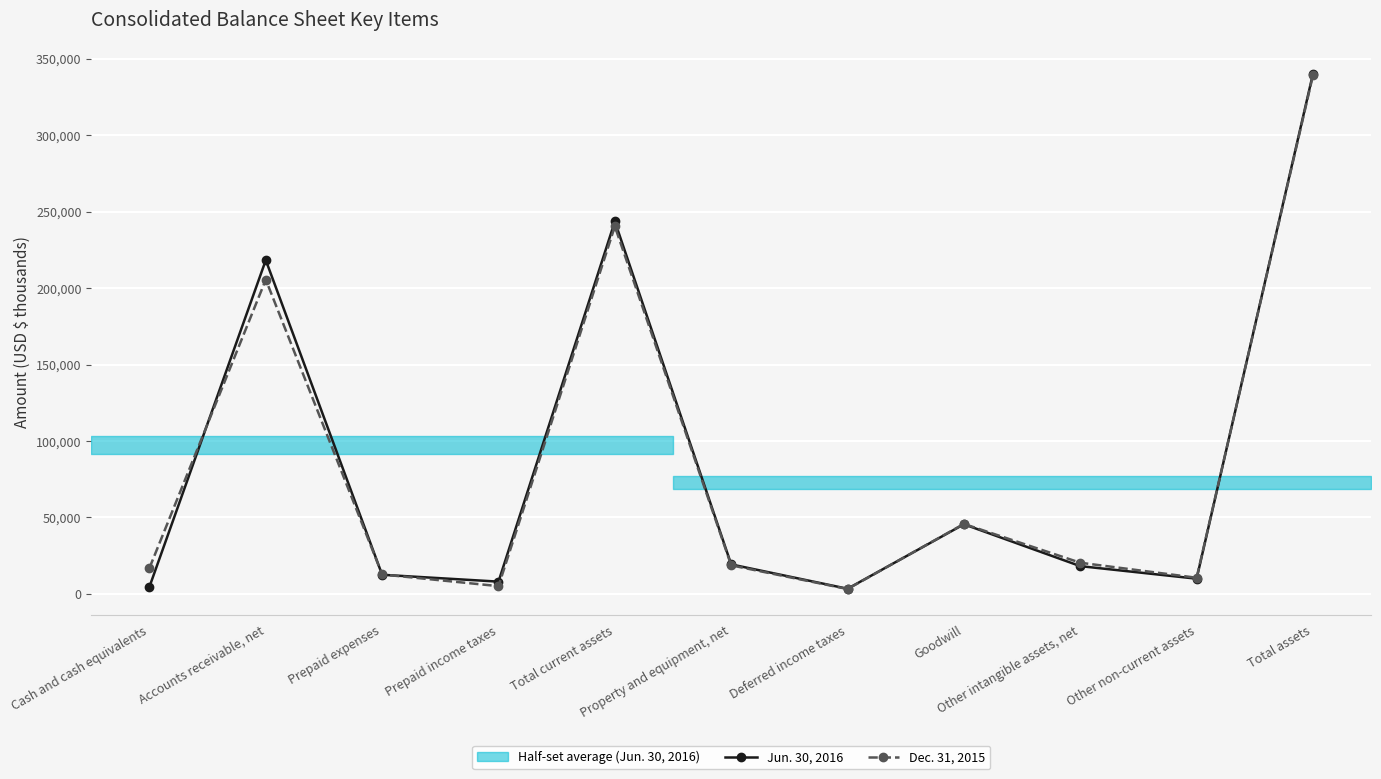

True or false: Dec. 31, 2015 has more than 2 points higher than both neighbors.

True